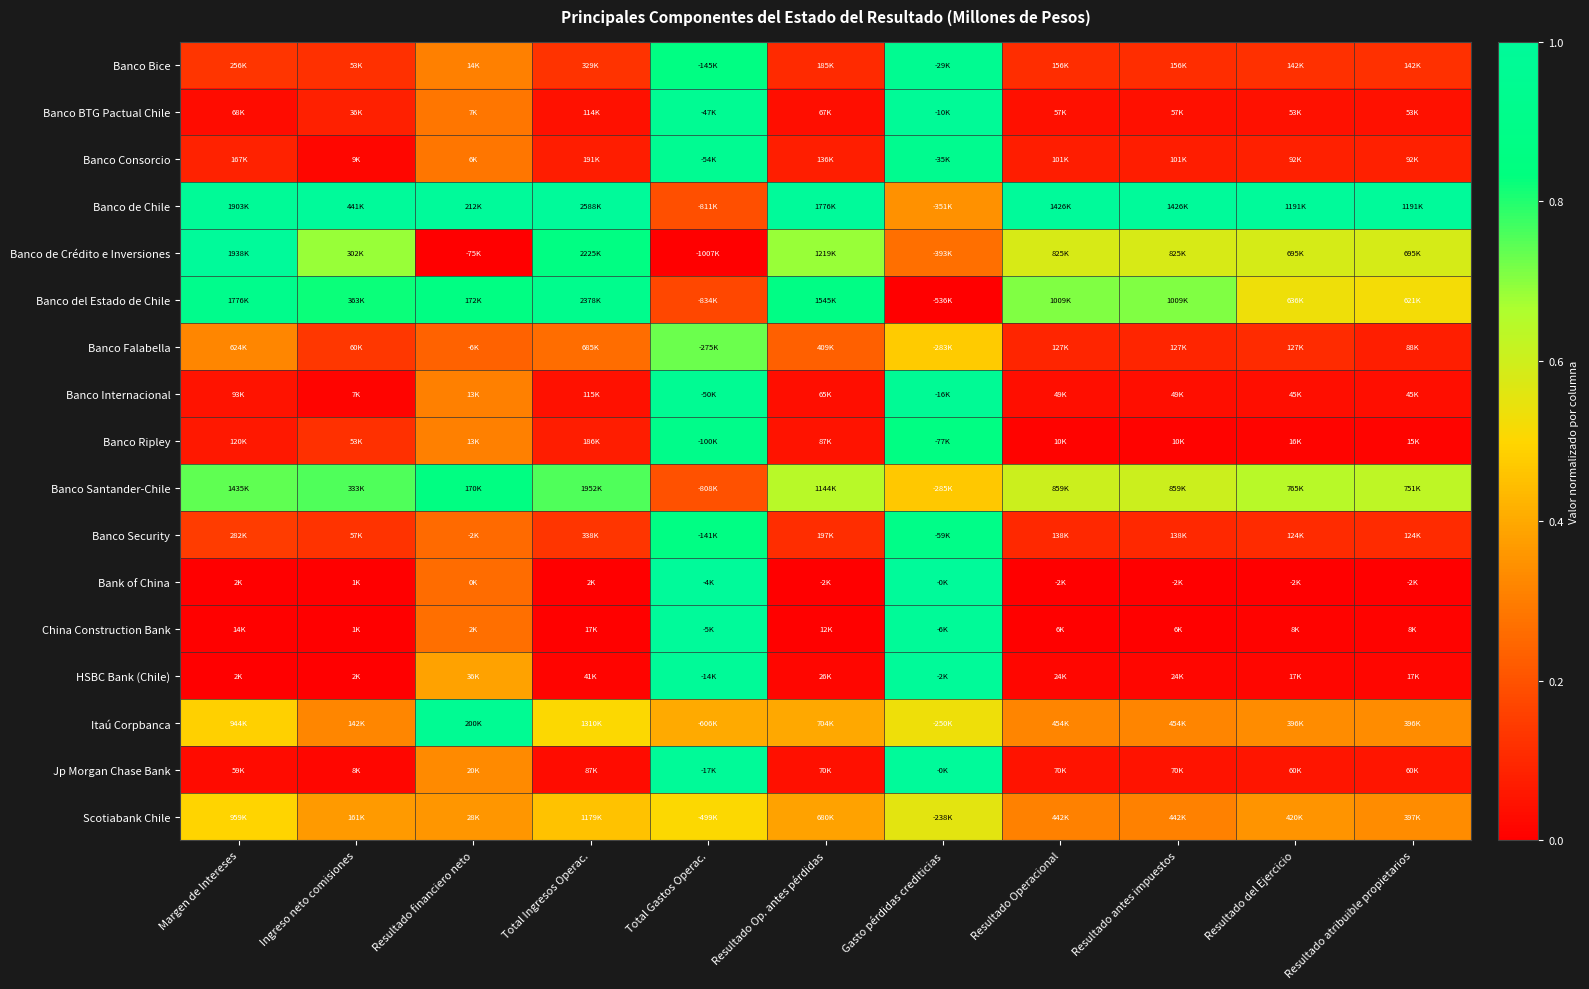

Count the number of categories in the chart.

11